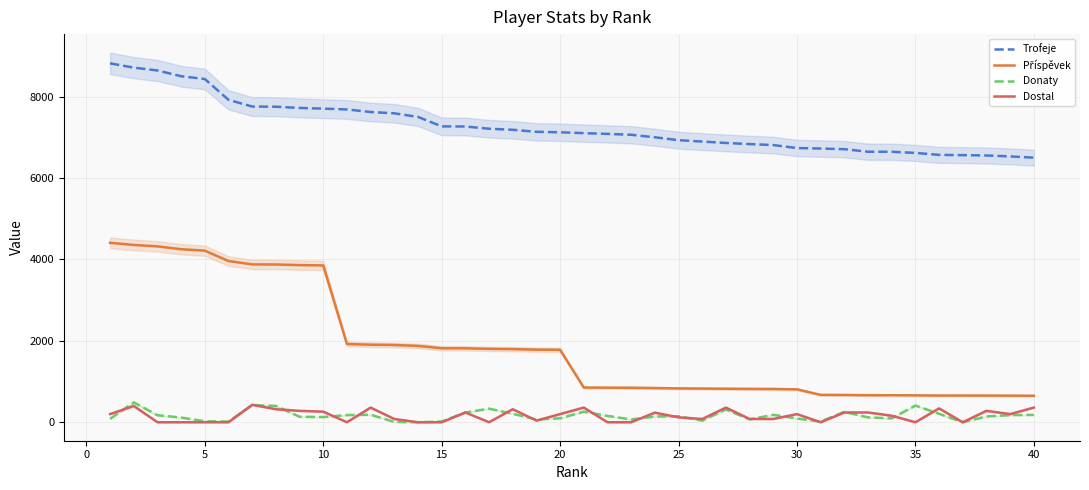

Reading right to left, list all the values displayed in this chart.

Trofeje: 6500	6530	6553	6561	6568	6616	6644	6645	6708	6723	6736	6809	6833	6861	6895	6929	7000	7062	7083	7102	7123	7134	7184	7210	7265	7268	7500	7589	7621	7684	7704	7721	7751	7755	7920	8431	8500	8641	8711	8816
Příspěvek: 650	653	655	656	656	661	664	664	670	672	808	817	819	823	827	831	840	847	849	852	1780	1783	1796	1802	1816	1817	1875	1897	1905	1921	3852	3860	3875	3877	3960	4215	4250	4320	4355	4408
Donaty: 180	176	142	0	208	410	96	119	255	16	92	182	70	314	40	148	141	68	156	260	97	68	208	334	238	18	0	8	184	176	127	135	401	420	17	24	115	172	488	83
Dostal: 360	200	280	0	340	0	160	240	240	0	200	80	80	360	80	120	236	0	0	360	200	40	320	0	240	0	0	80	360	0	260	280	320	430	0	0	0	0	400	200